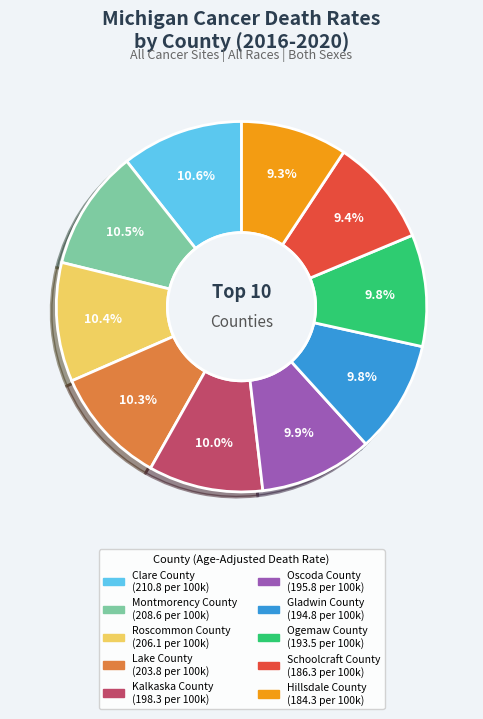

What is the ratio of the value at Ogemaw County to the value at Oscoda County?

1.0